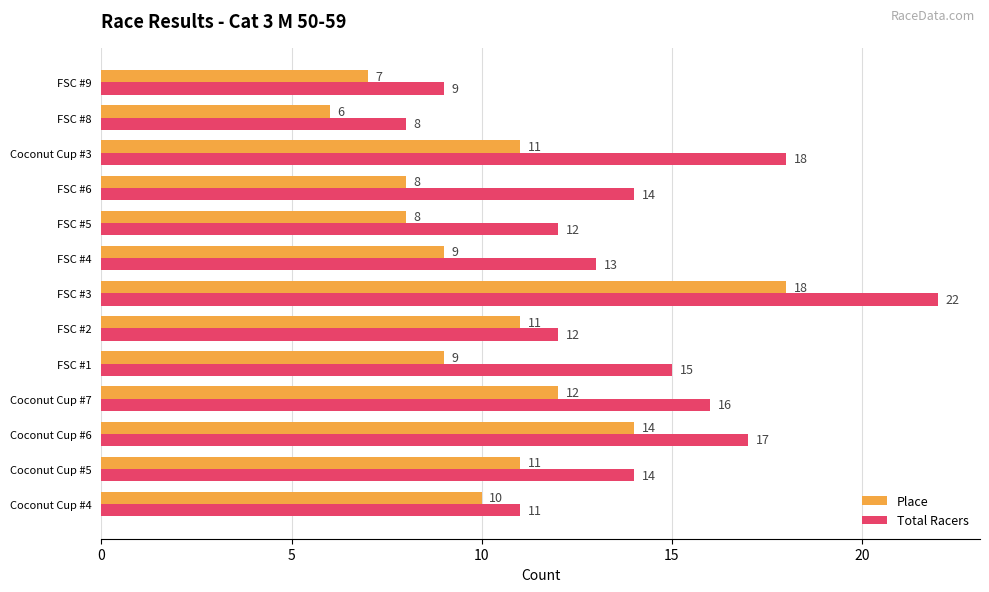

True or false: Total Racers has a value of 25 at FSC #1.

False